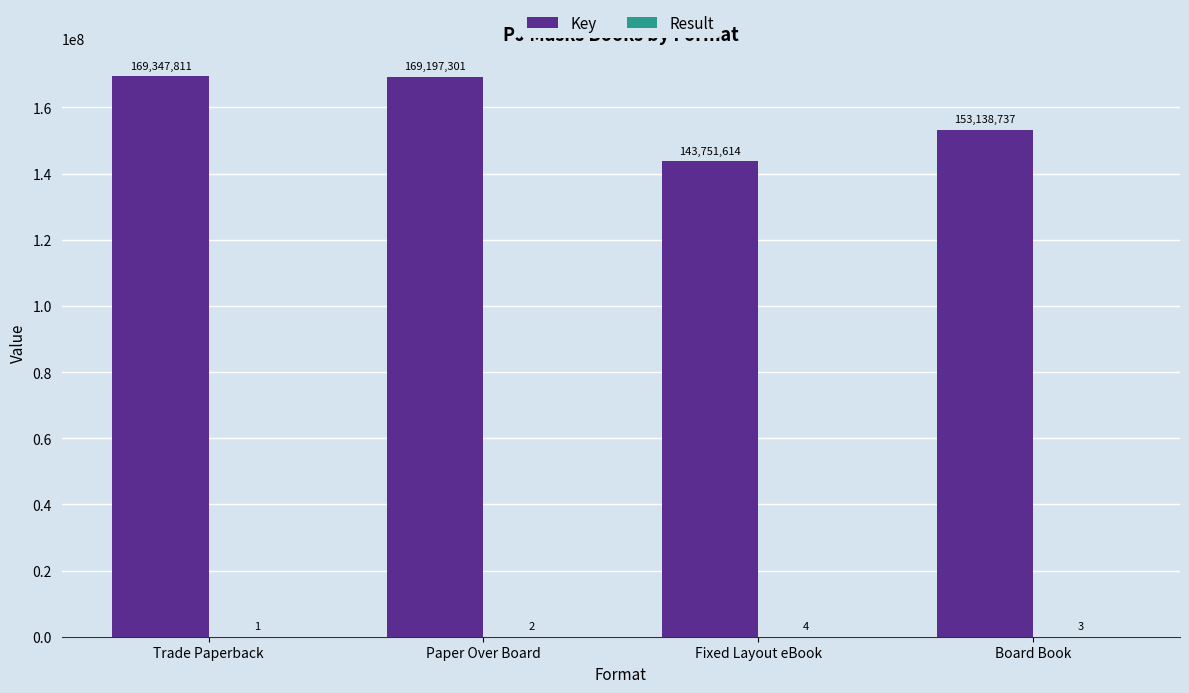

Which category has the highest value across all series?

Trade Paperback